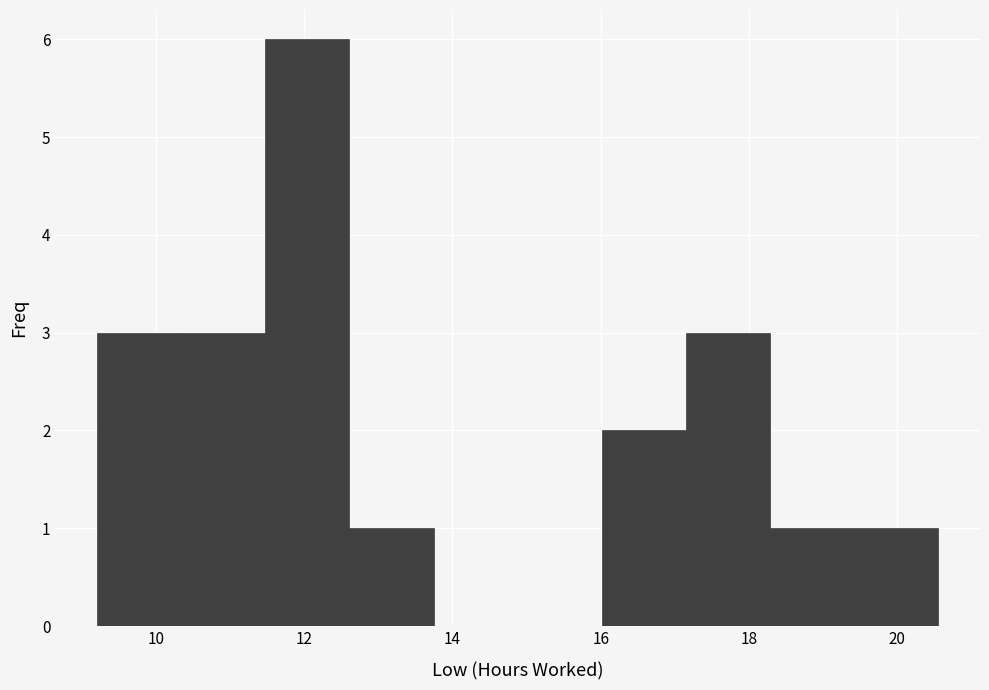

Reading left to right, transcribe this chart: for each bar, give the range it covers on the x-axis and its height. Neither the bar edges nor the heights are printed on the chart, so give them approximately, as read against the axes.

9.2 to 10.4: 3
10.4 to 11.4: 3
11.4 to 12.6: 6
12.6 to 13.8: 1
13.8 to 14.8: 0
14.8 to 16.0: 0
16.0 to 17.2: 2
17.2 to 18.2: 3
18.2 to 19.4: 1
19.4 to 20.6: 1